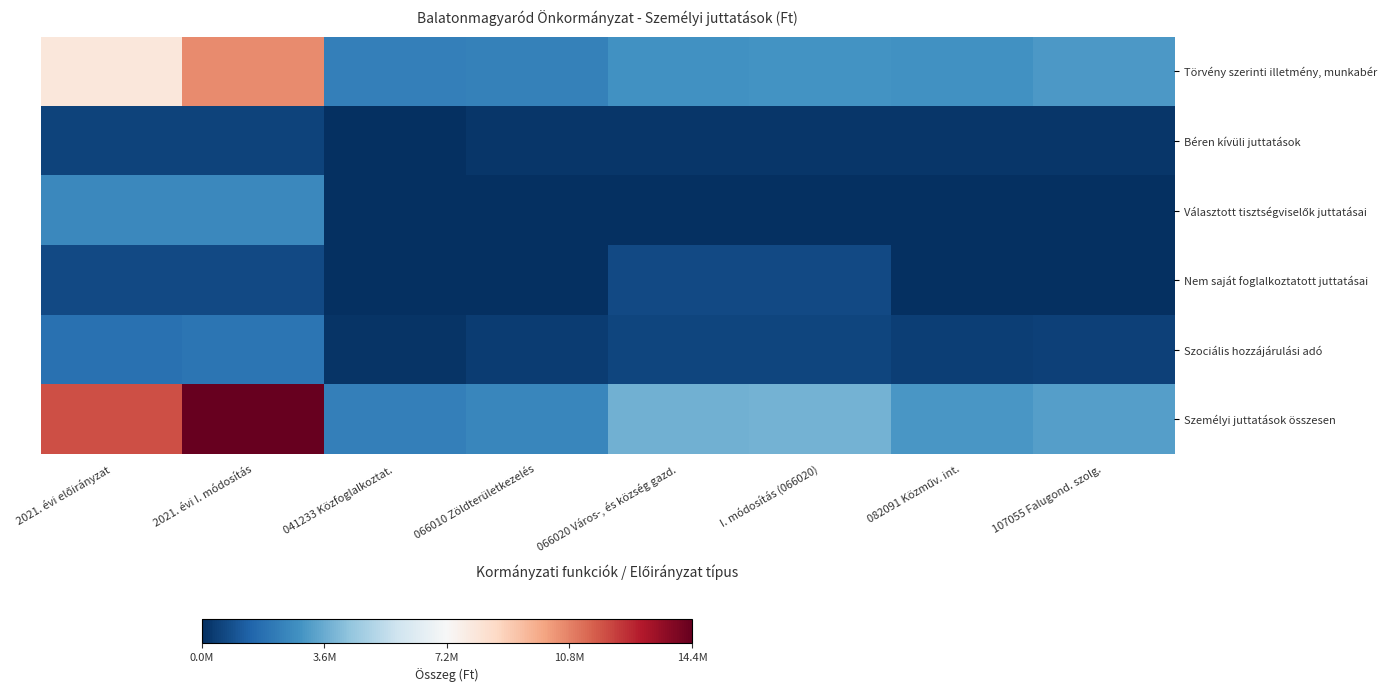

Which series has the largest range (max minus min)?

Személyi juttatások összesen